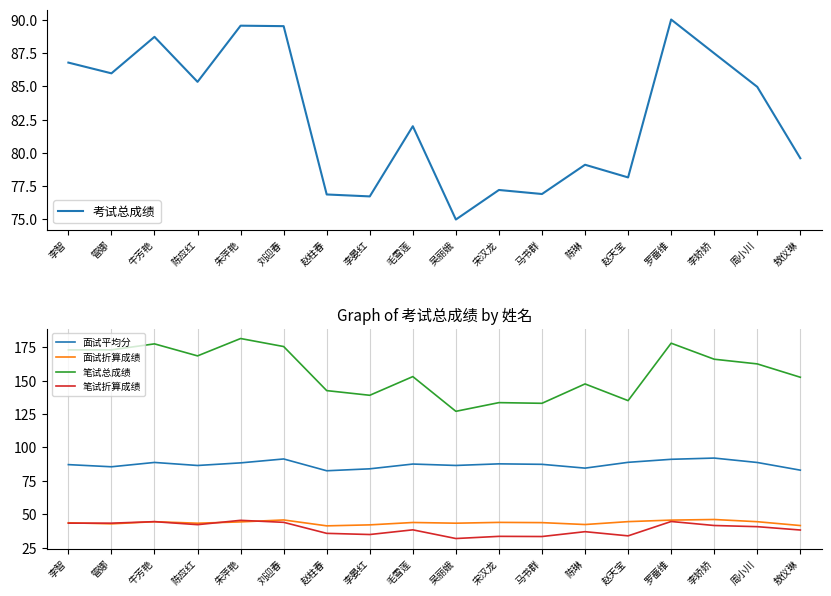

True or false: 面试折算成绩 and 笔试总成绩 cross at least once.

False